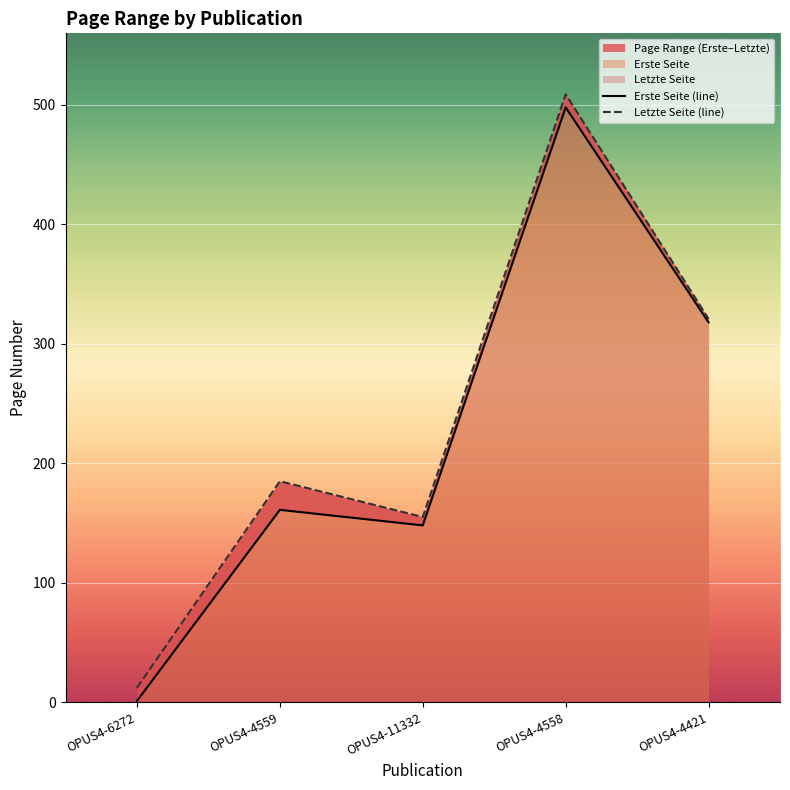

What is the label of the 5th point from the left?

OPUS4-4421